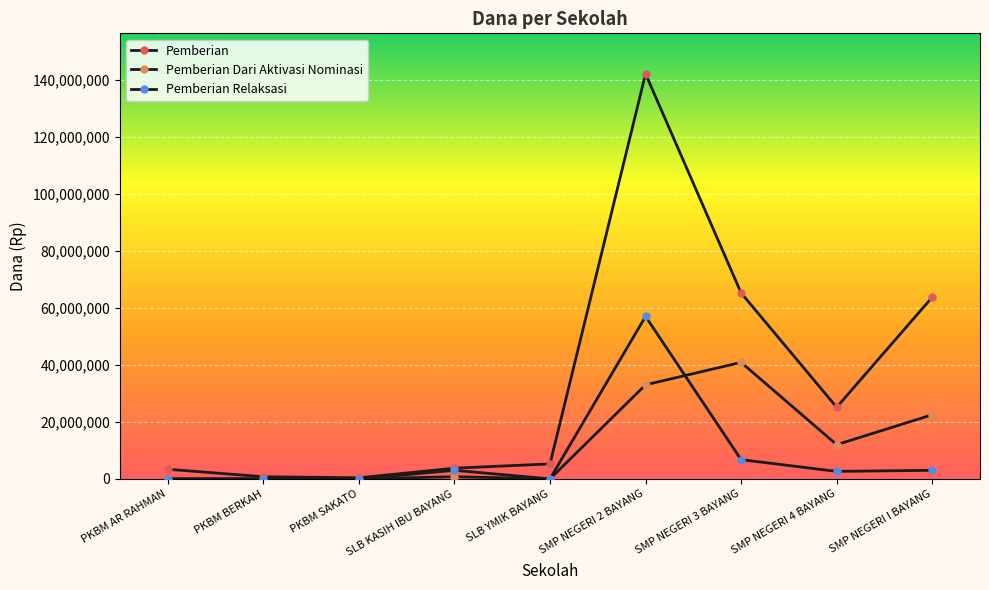

What is the sum of all Pemberian Relaksasi values?

72375000